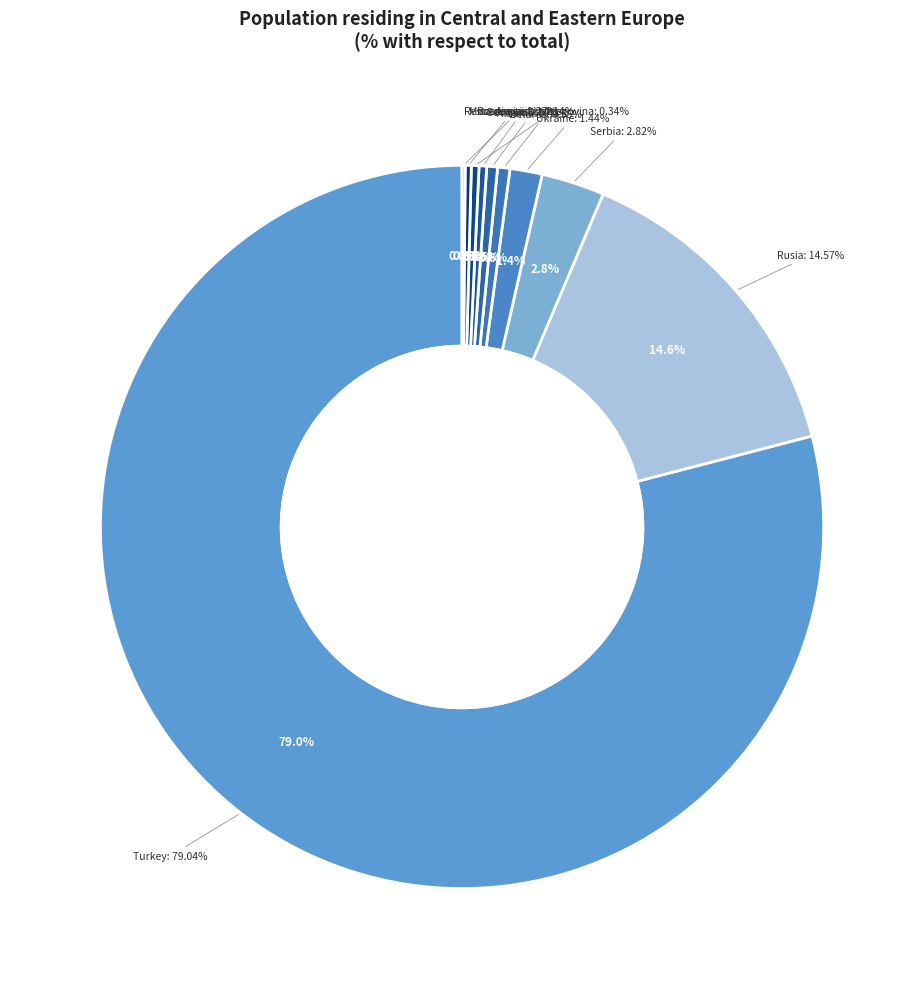

To the nearest percent, what is the difference between the largest and smallest slice percentages?

79%